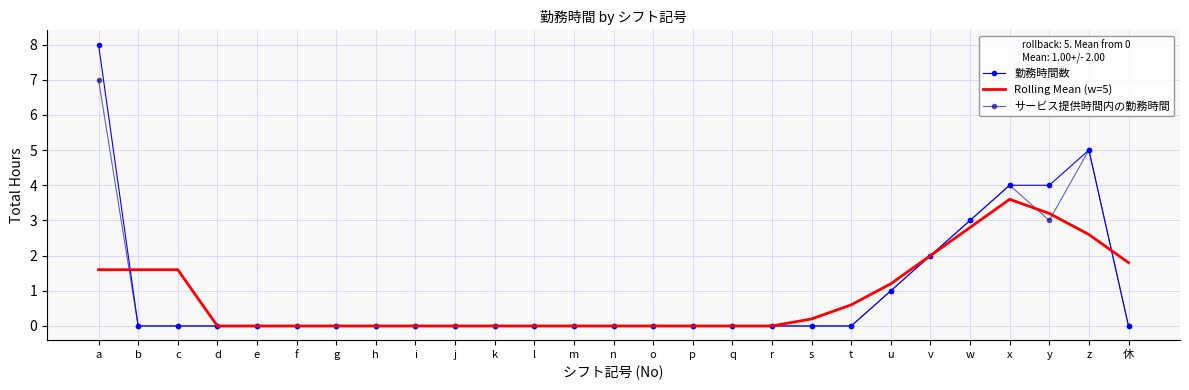

After their last crossing, which series has the higher values: Rolling Mean (w=5) or サービス提供時間内の勤務時間?

Rolling Mean (w=5)